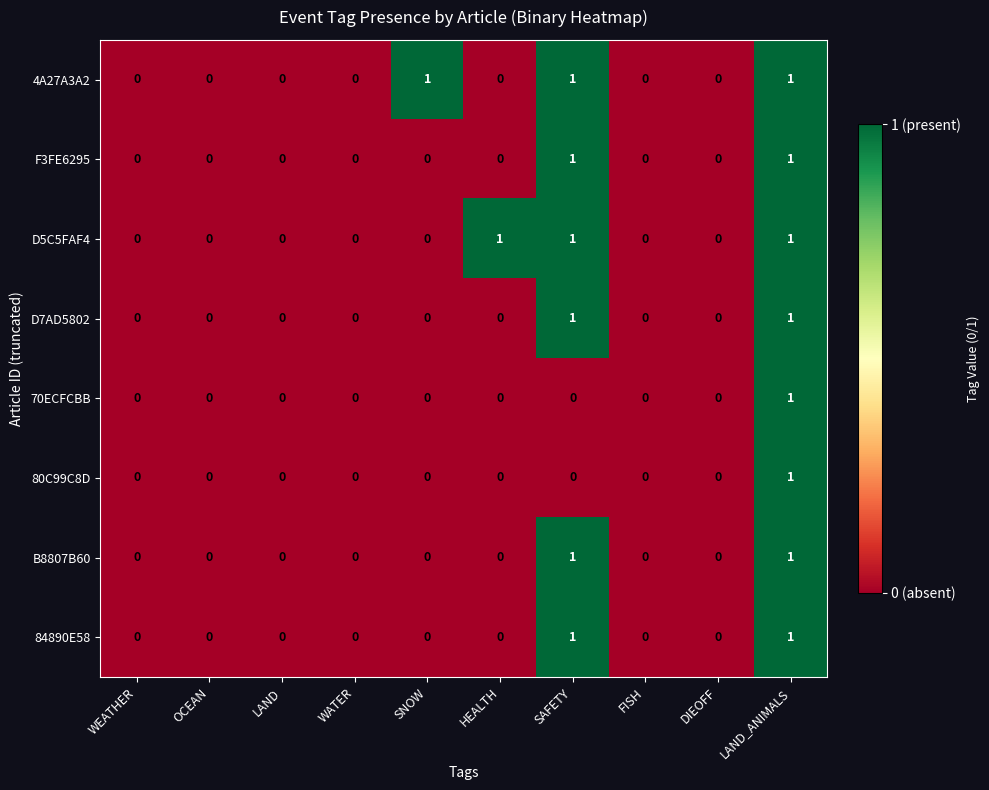

The 84890E58 series shows -1 at DIEOFF. True or false?

False